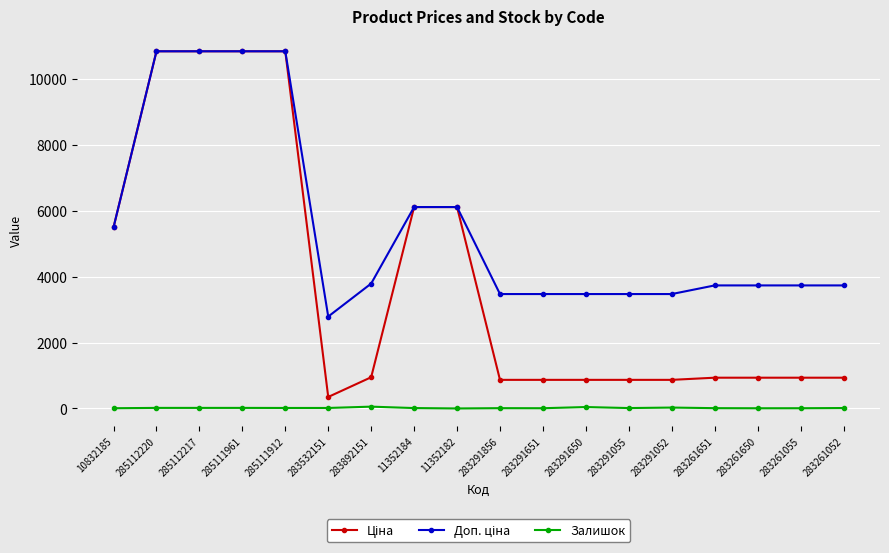

At how many categories does at least one series exceed 7291?

4